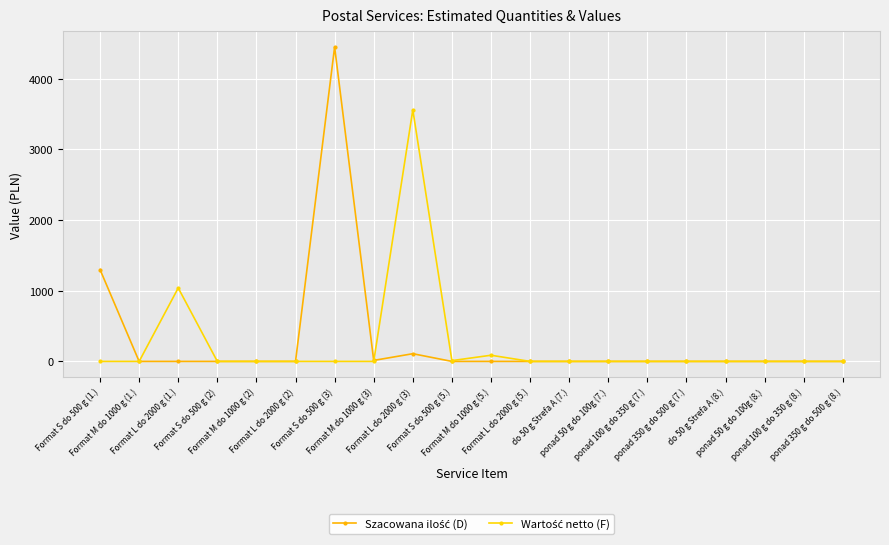

Which series has the widest spread of values?

Szacowana ilość (D)